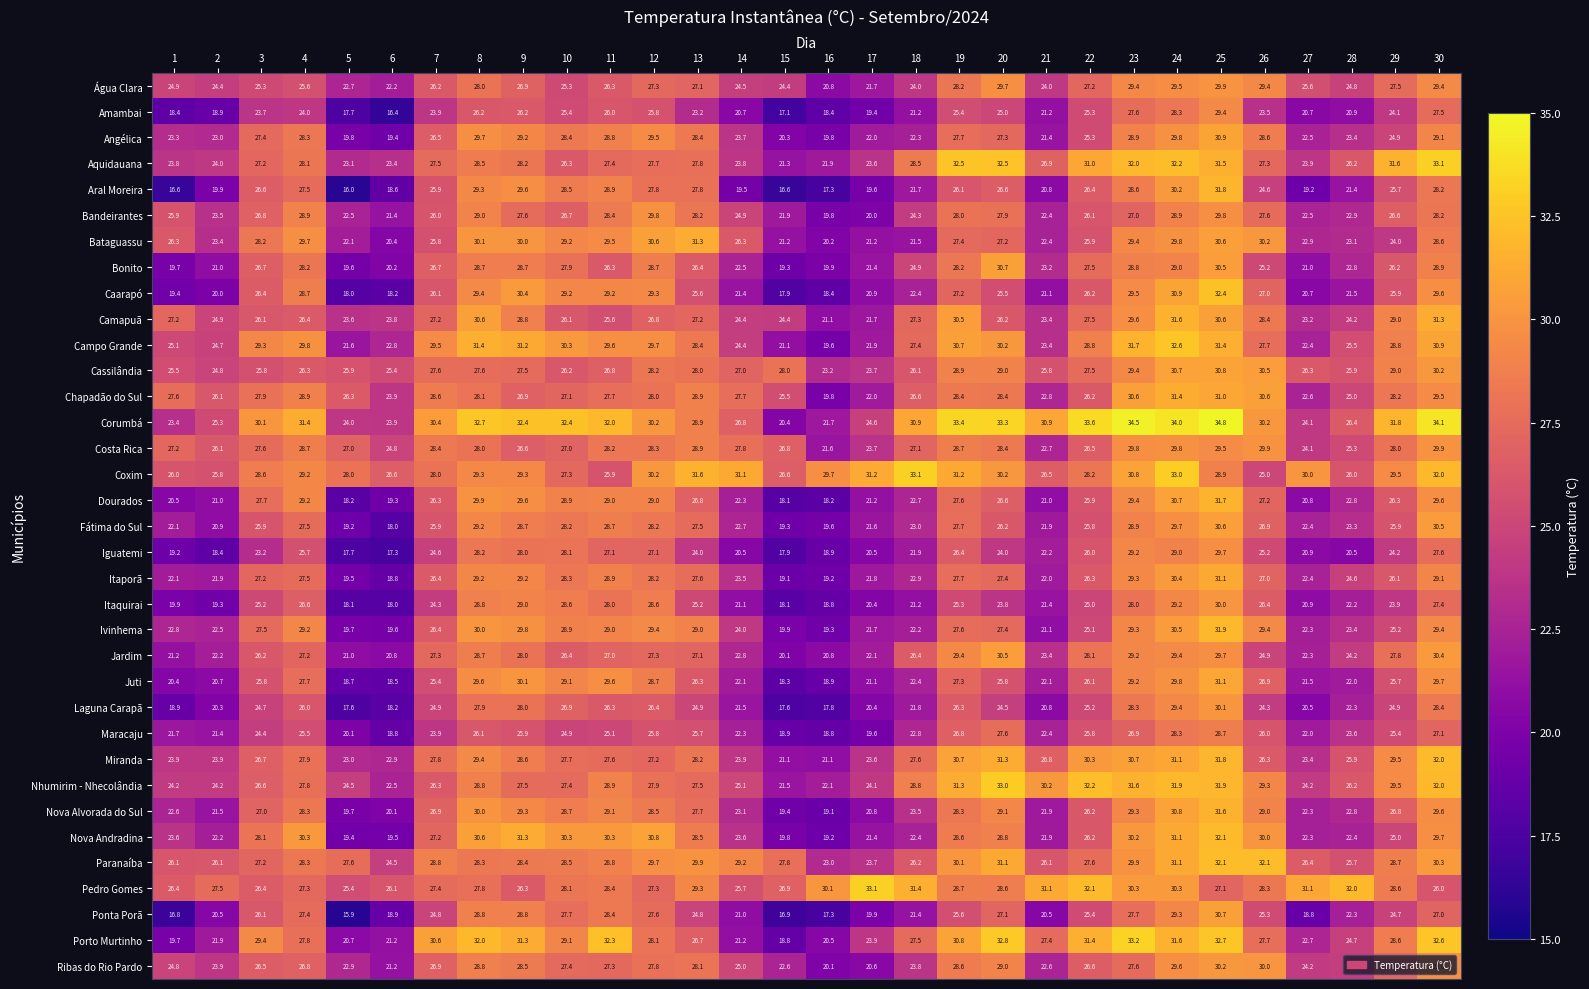

At which category is the sum across all series the highest?

25